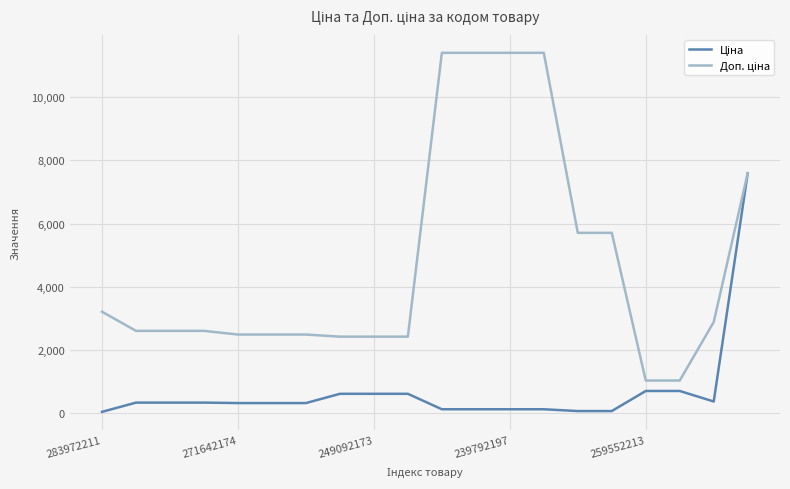

What is the maximum value shown in the chart?

11410.0